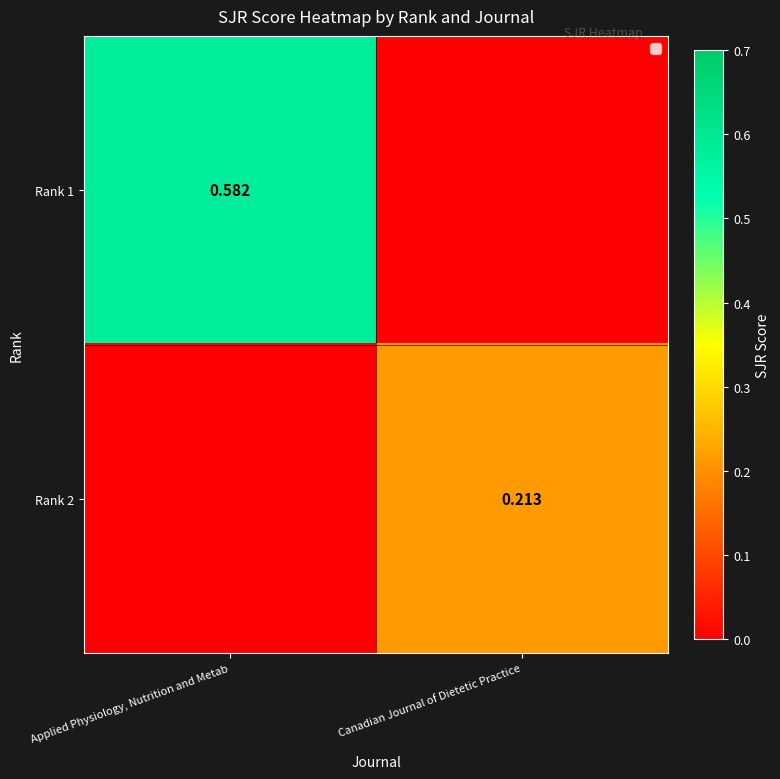

Is the value of Rank 2 at Canadian Journal of Dietetic Practice greater than the value of Rank 1 at Applied Physiology, Nutrition and Metab?

No